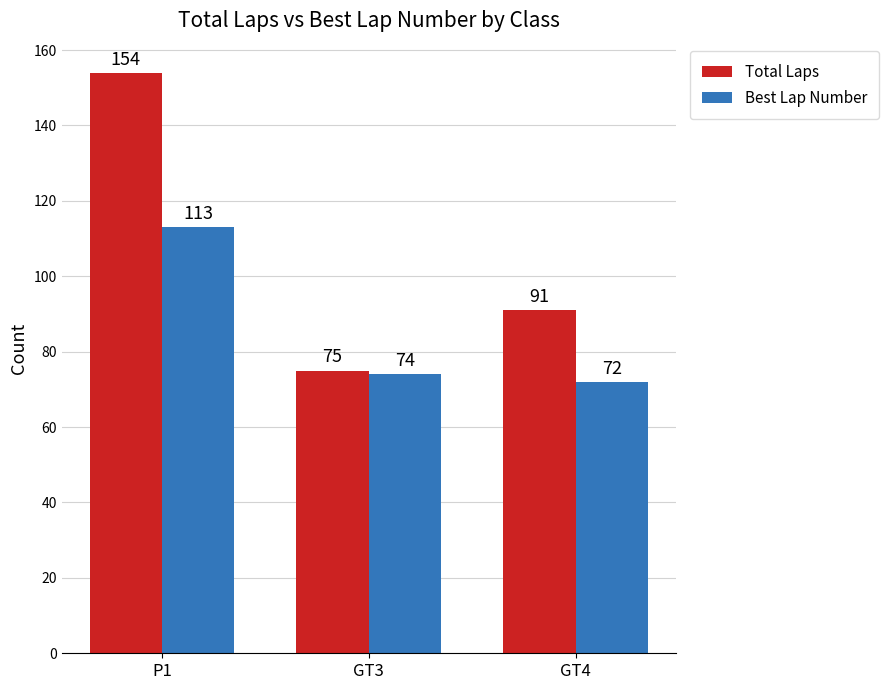

The Best Lap Number series shows 113 at P1. True or false?

True